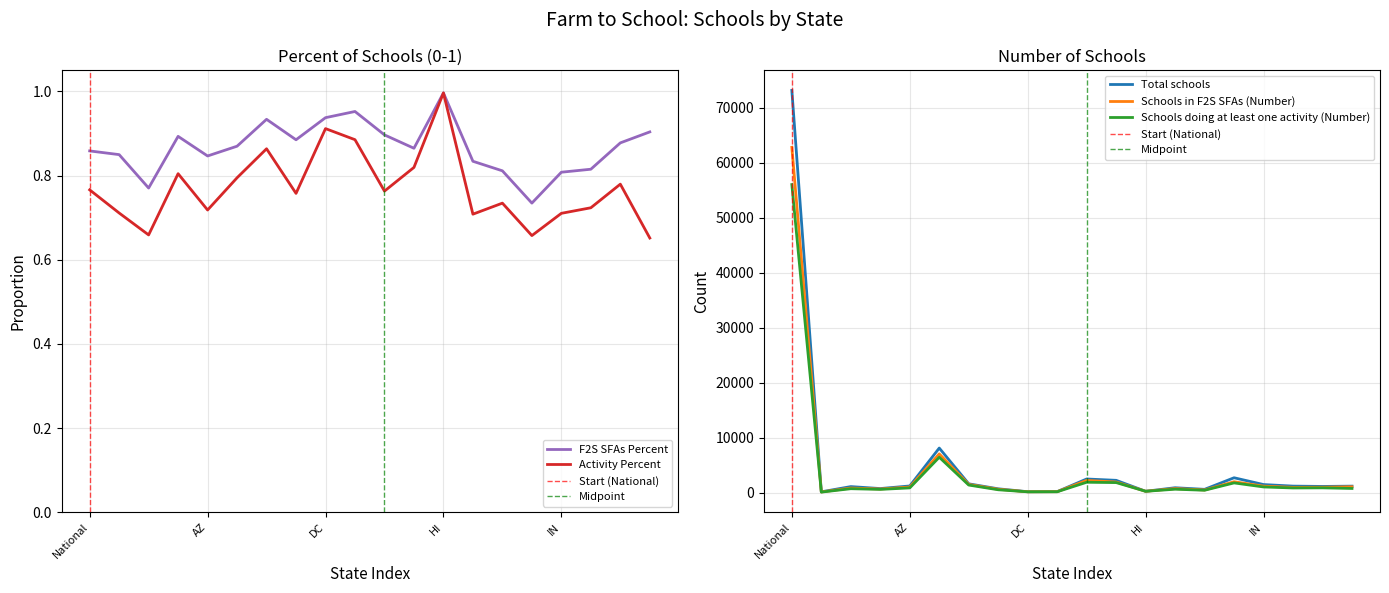

Which series changed the most between FL and IN?

Schools in F2S SFAs (Number)